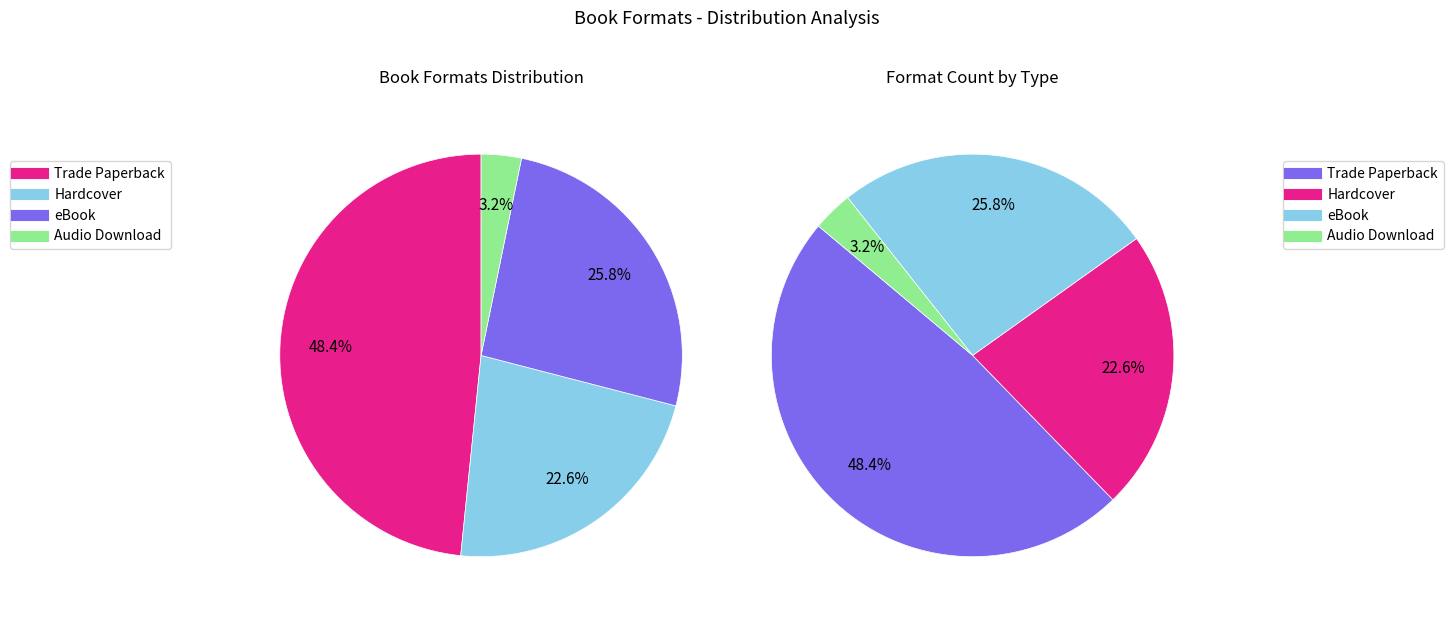

What is the smallest slice in the pie chart?

Audio Download